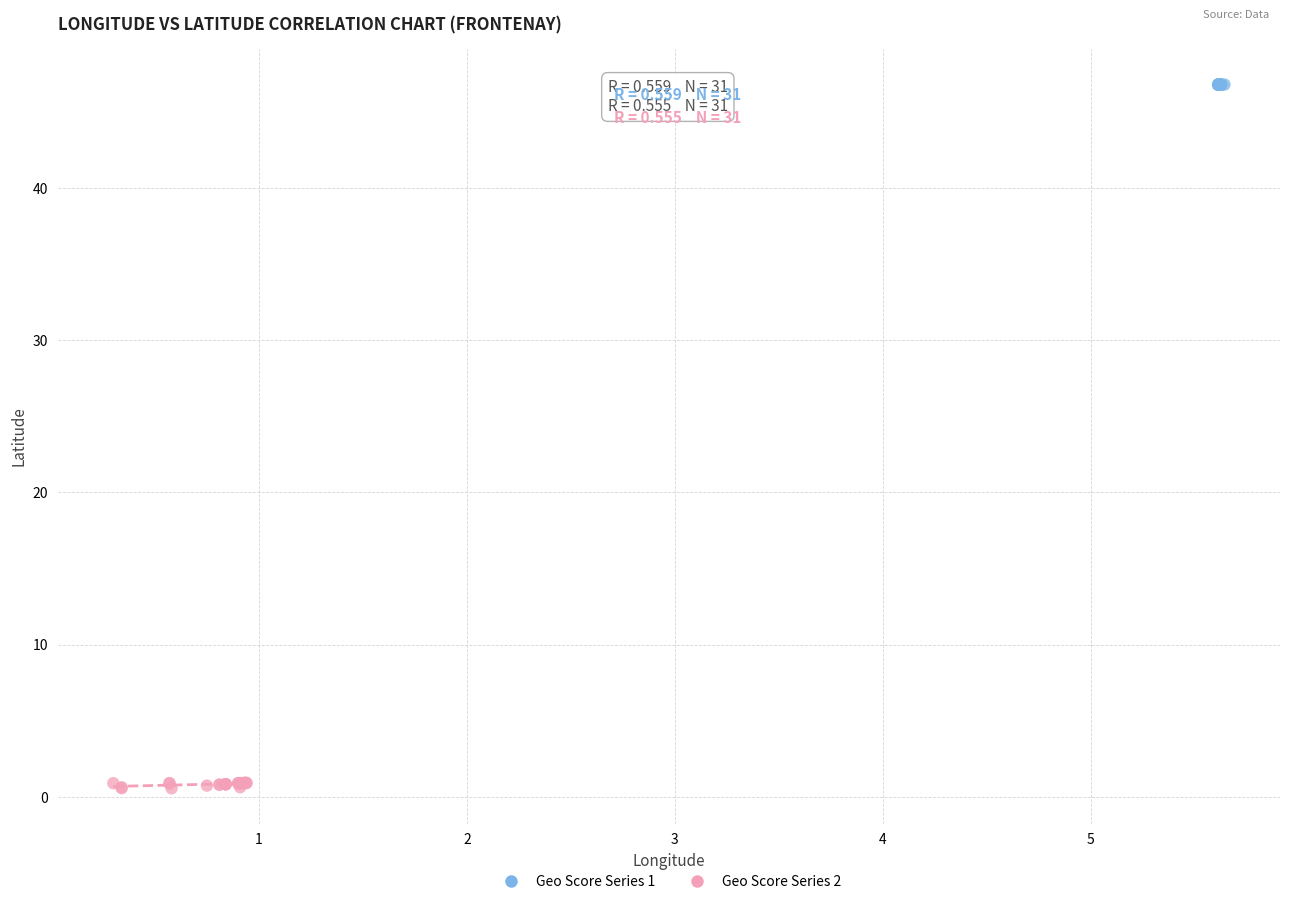

Which series has the largest Y range (max minus min)?

Geo Score Series 2